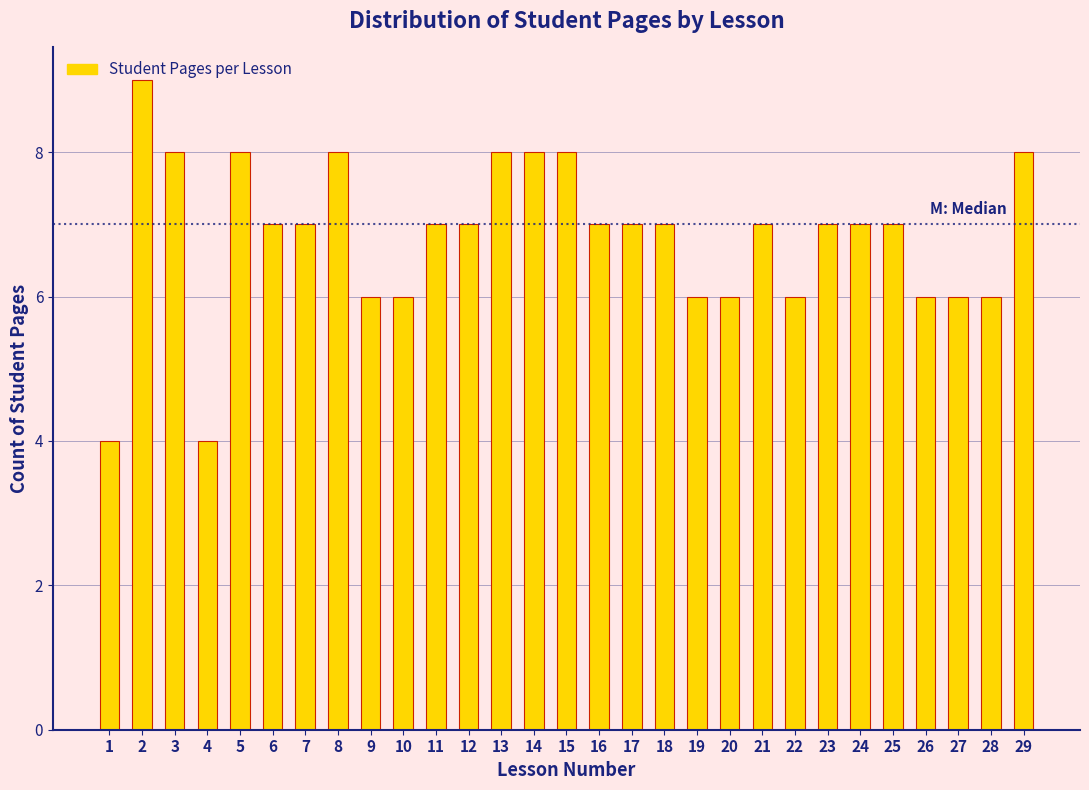

Approximately how many times larger is the value at 11 compared to 20?

1.2